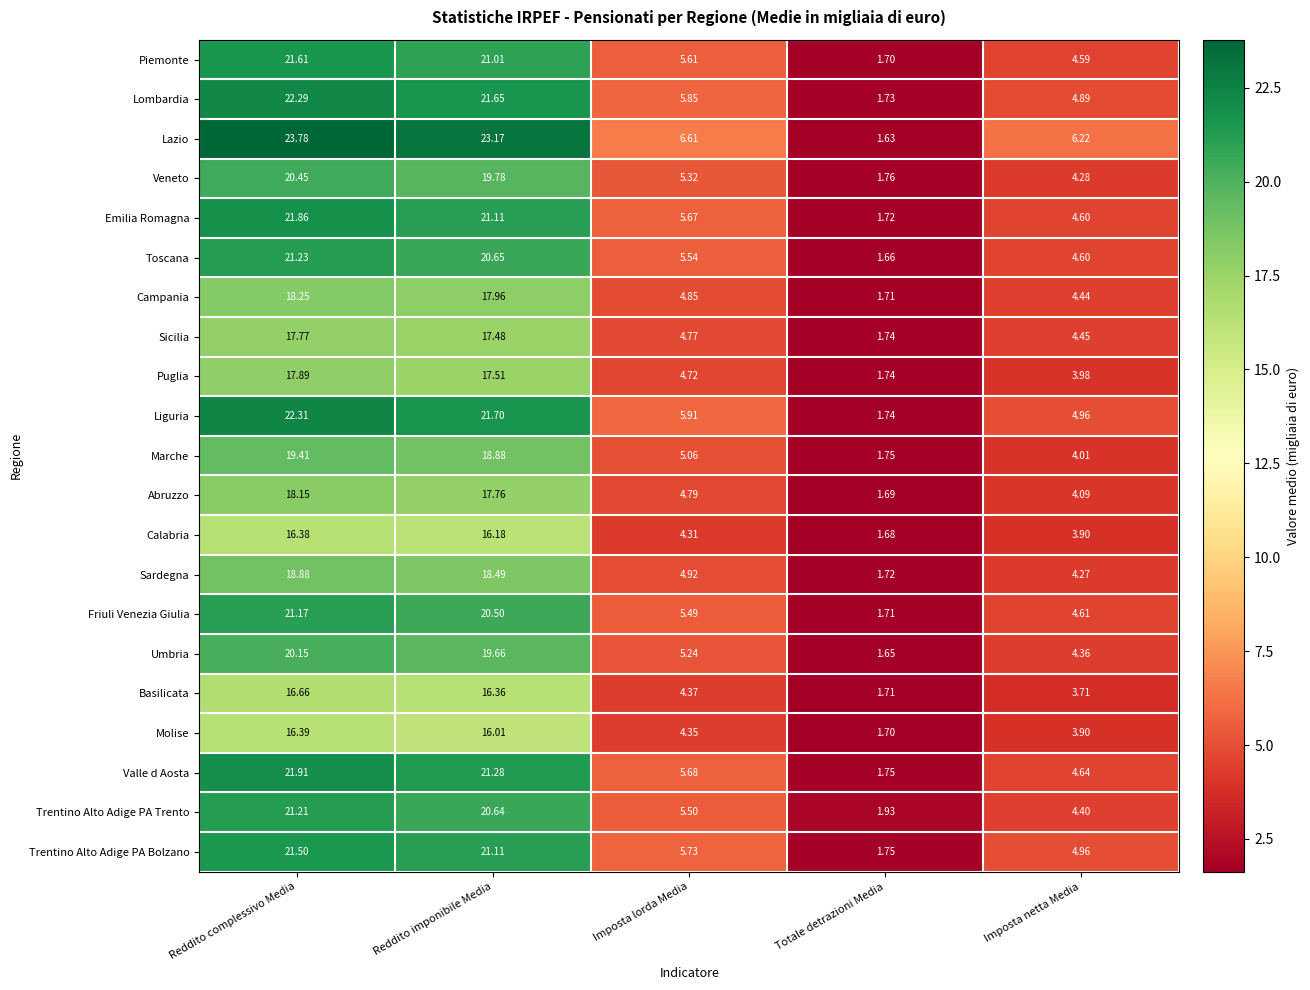

At Reddito complessivo Media, list the series in order from largest to smallest.

Lazio, Liguria, Lombardia, Valle d Aosta, Emilia Romagna, Piemonte, Trentino Alto Adige PA Bolzano, Toscana, Trentino Alto Adige PA Trento, Friuli Venezia Giulia, Veneto, Umbria, Marche, Sardegna, Campania, Abruzzo, Puglia, Sicilia, Basilicata, Molise, Calabria